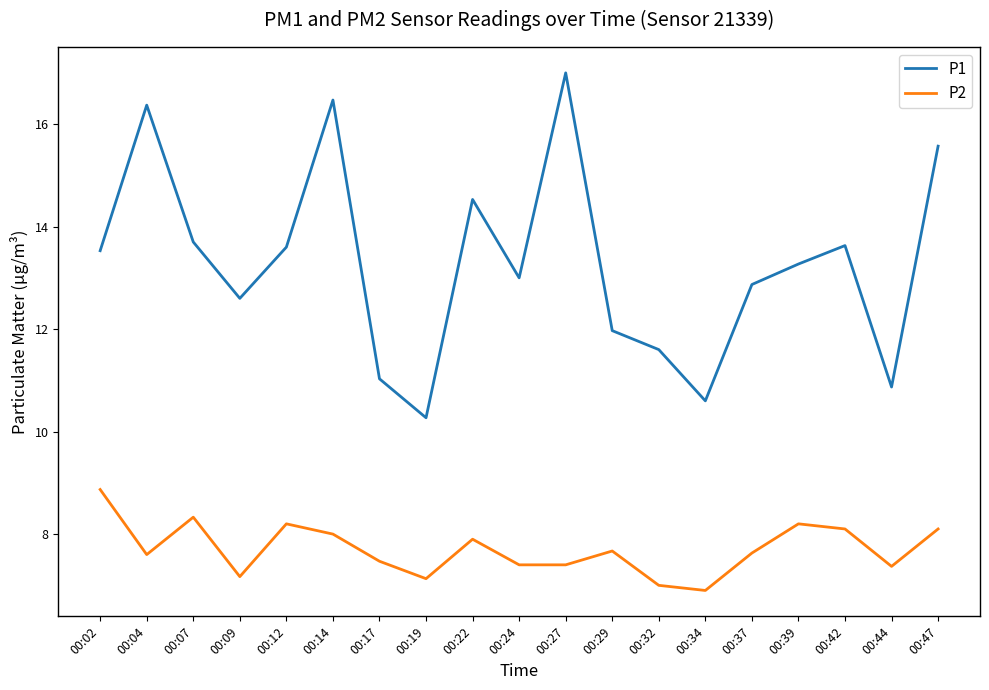

True or false: P1 and P2 intersect in this chart.

False